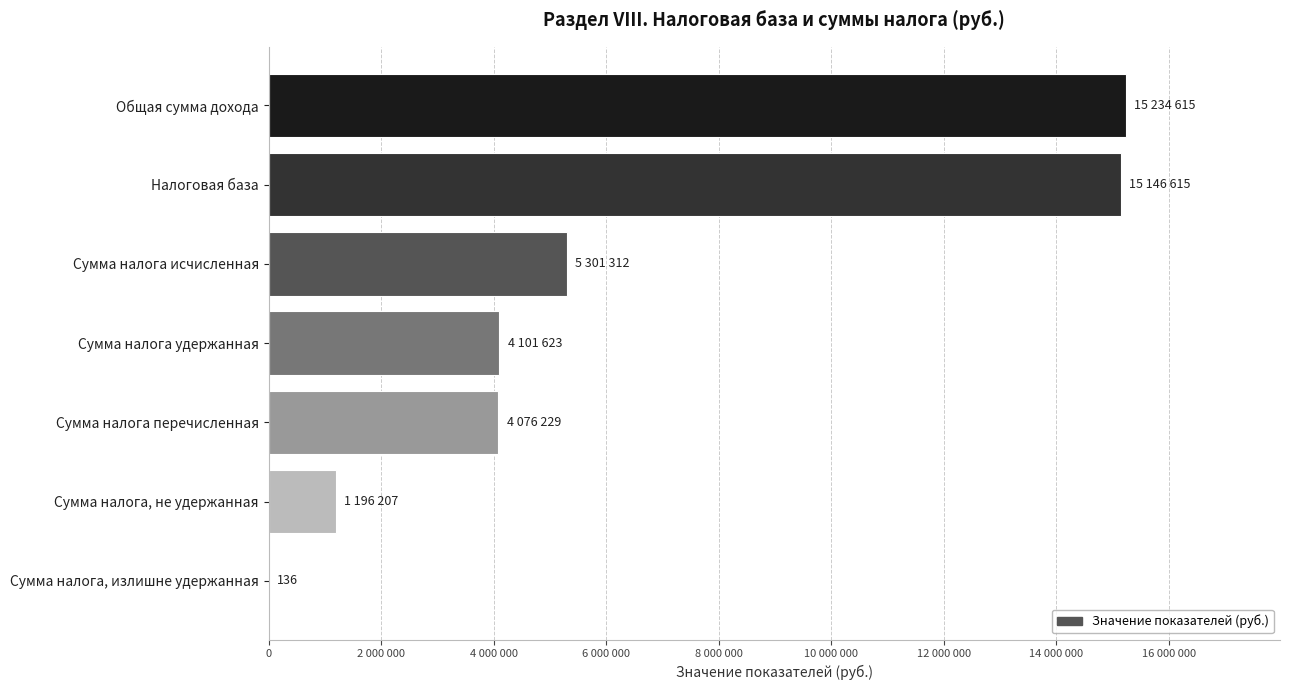

Are the bars horizontal?

Yes